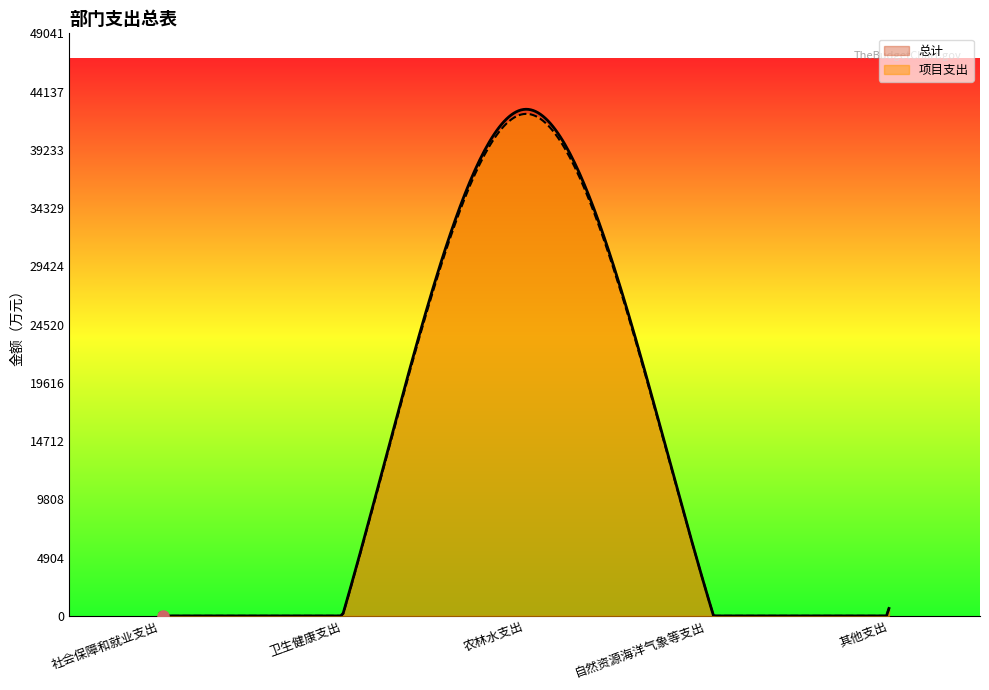

What is the greatest value displayed?

42648.9